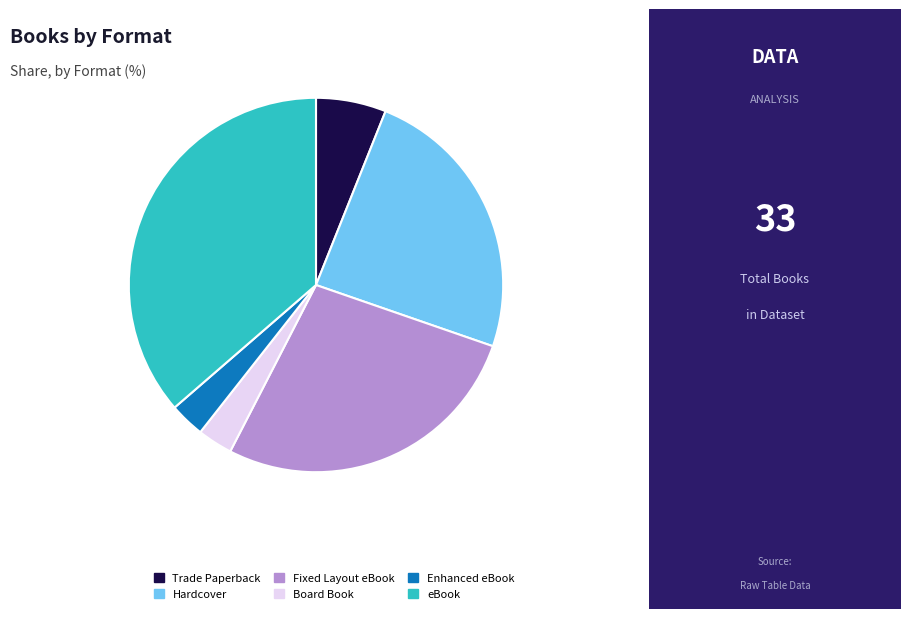

Count the number of slices in the pie.

6